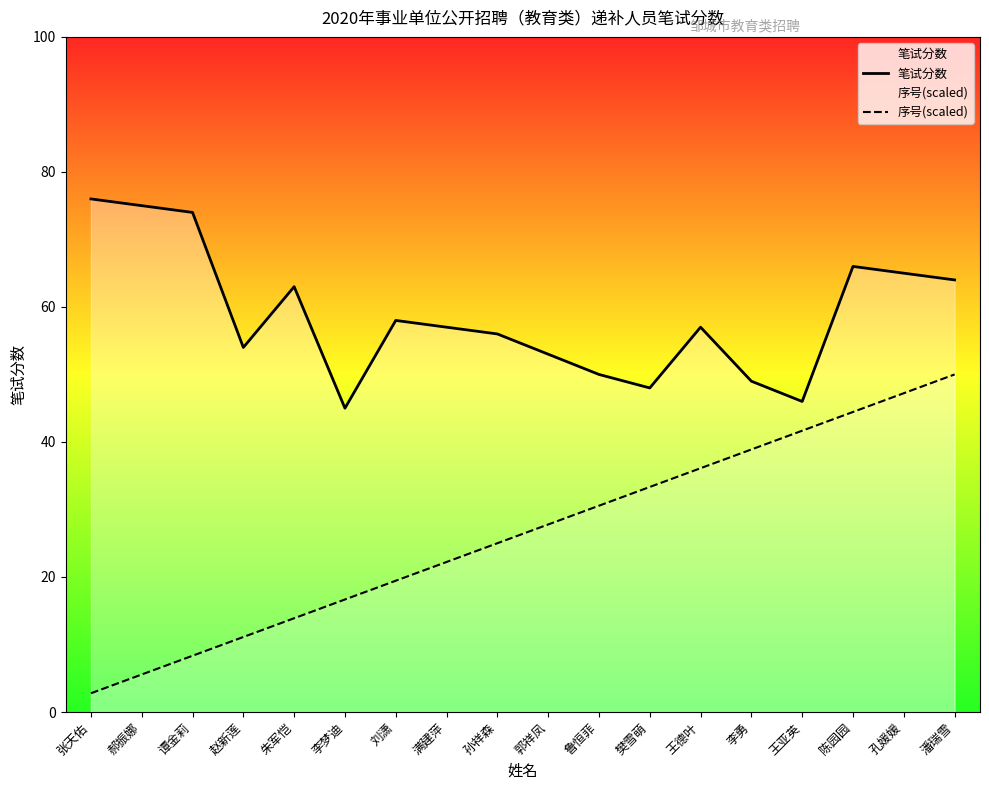

At which label does 序号(scaled) first exceed 27?

郭祥凤